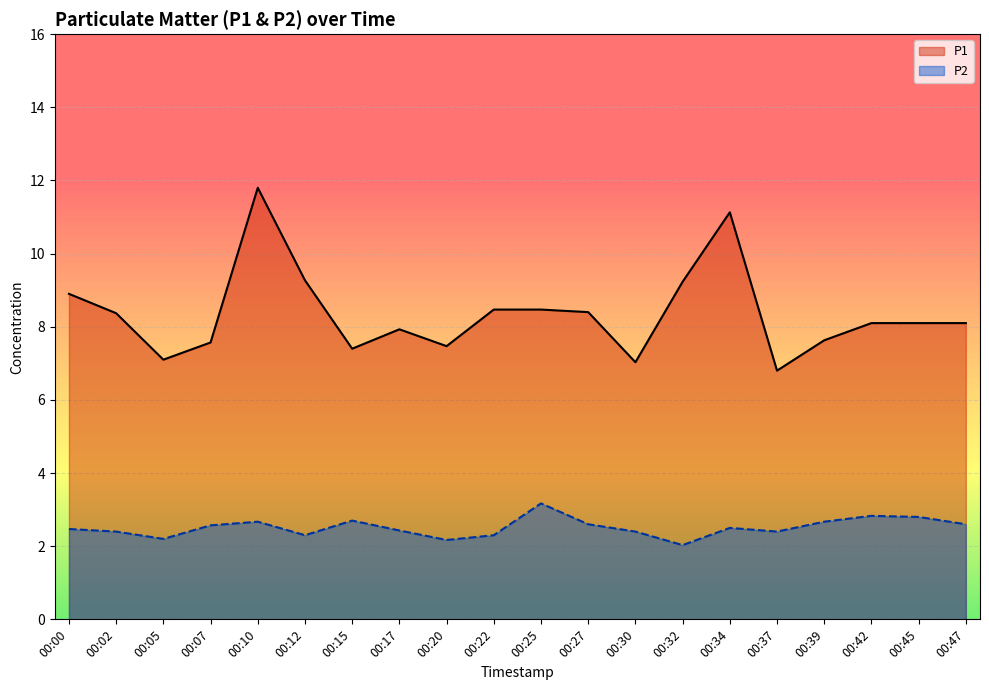

What are all the series names shown in the legend?

P1, P2